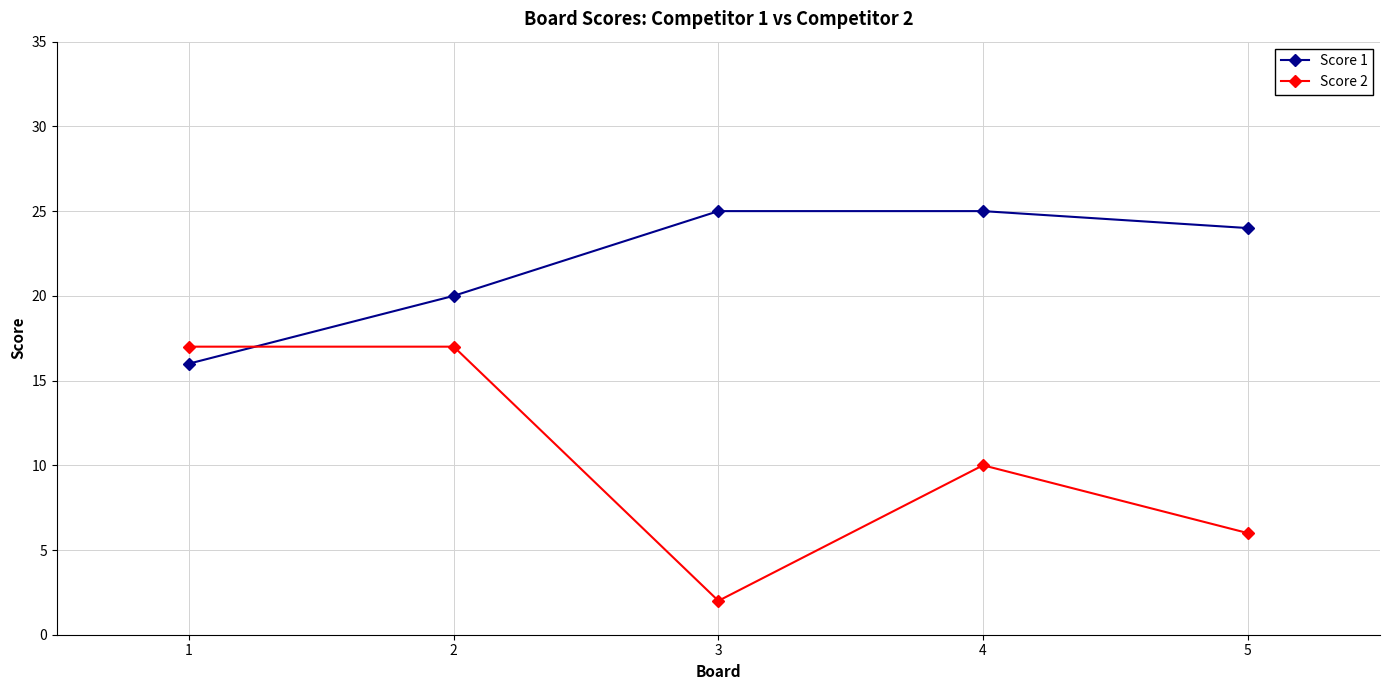

What is the difference between the maximum and minimum values in the Score 2 series?

15